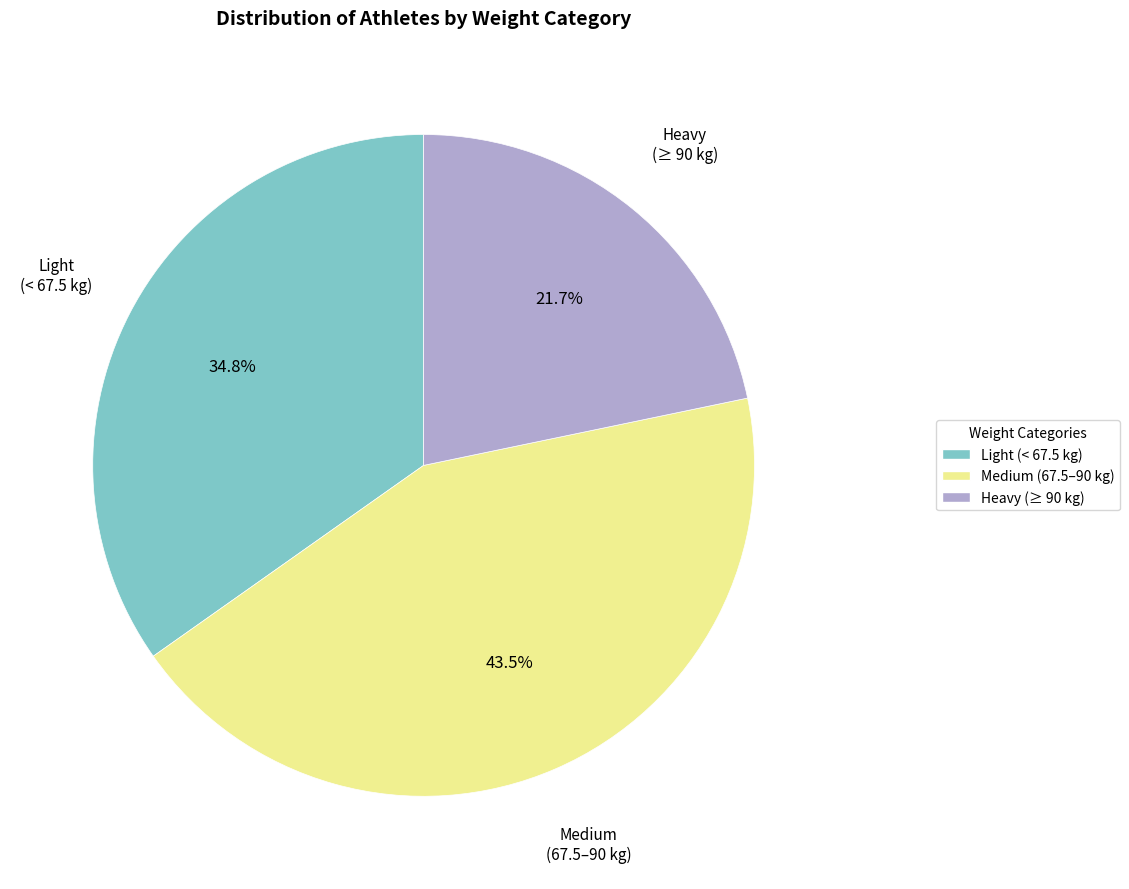

Rank the categories by value from lowest to highest.

Heavy (≥ 90 kg), Light (< 67.5 kg), Medium (67.5–90 kg)